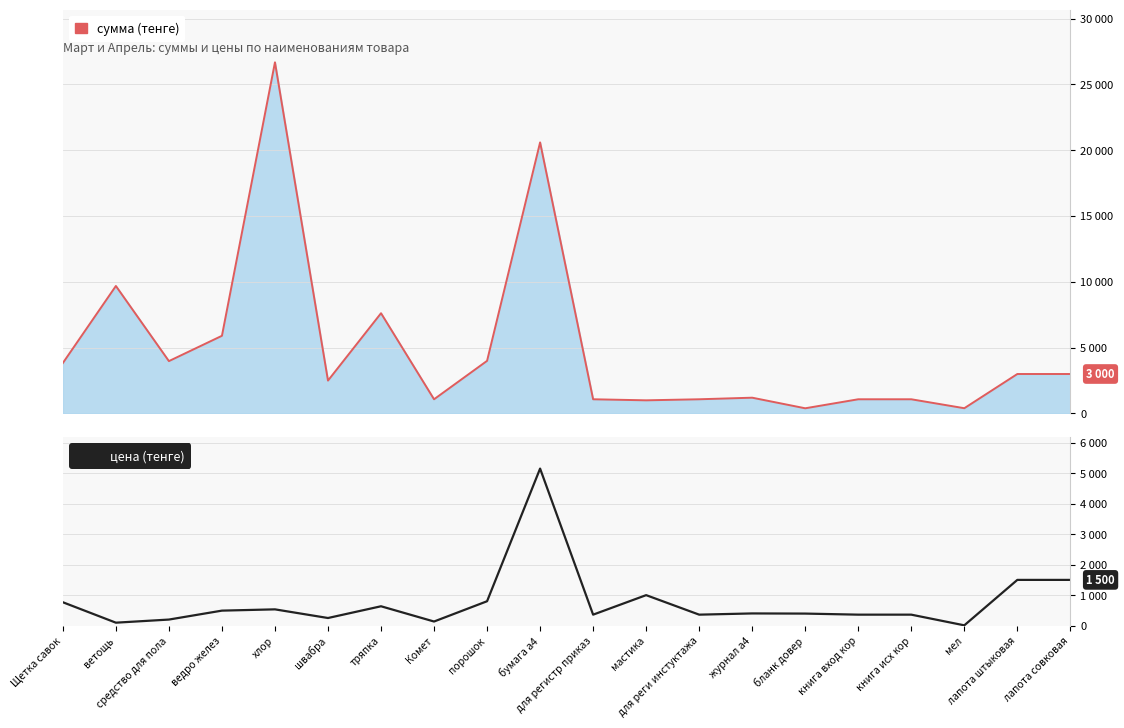

At which label is the value closest to 2580?

лапота штыковая